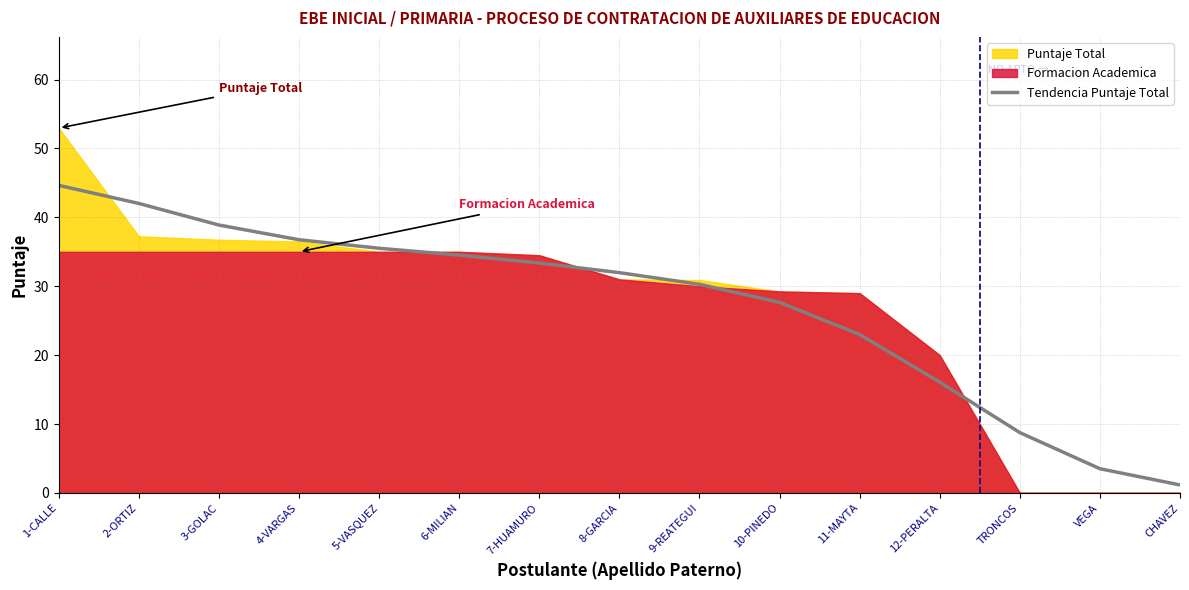

Does the chart display data point markers on the line(s)?

No